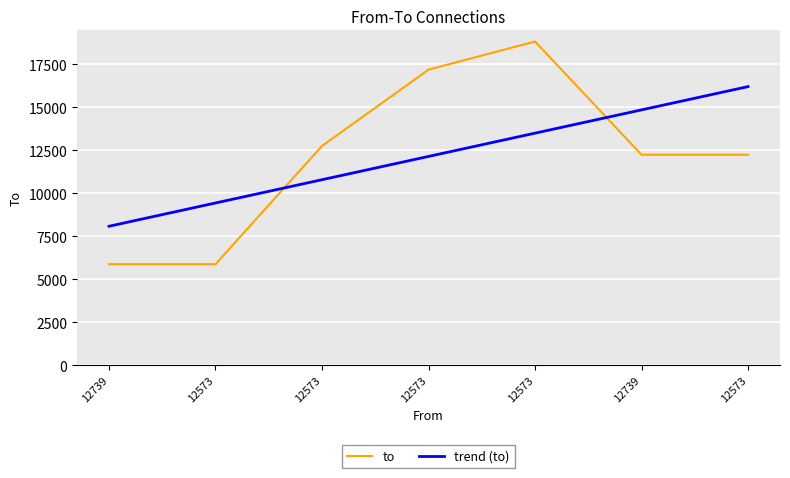

At which label does to reach its peak?

12573